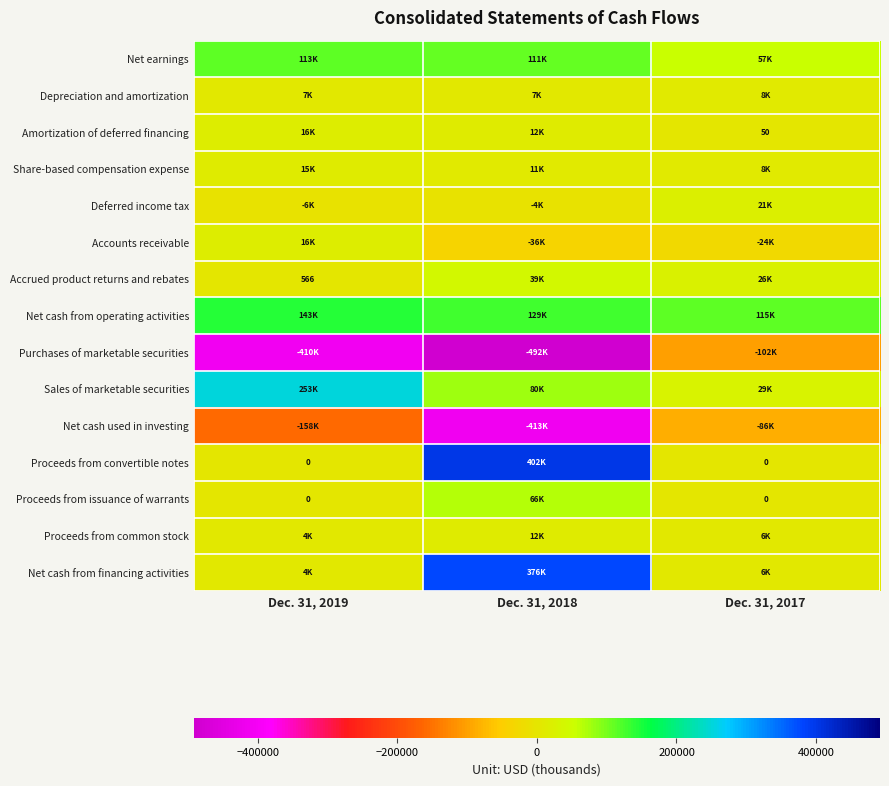

At how many categories does at least one series exceed -117216?

3